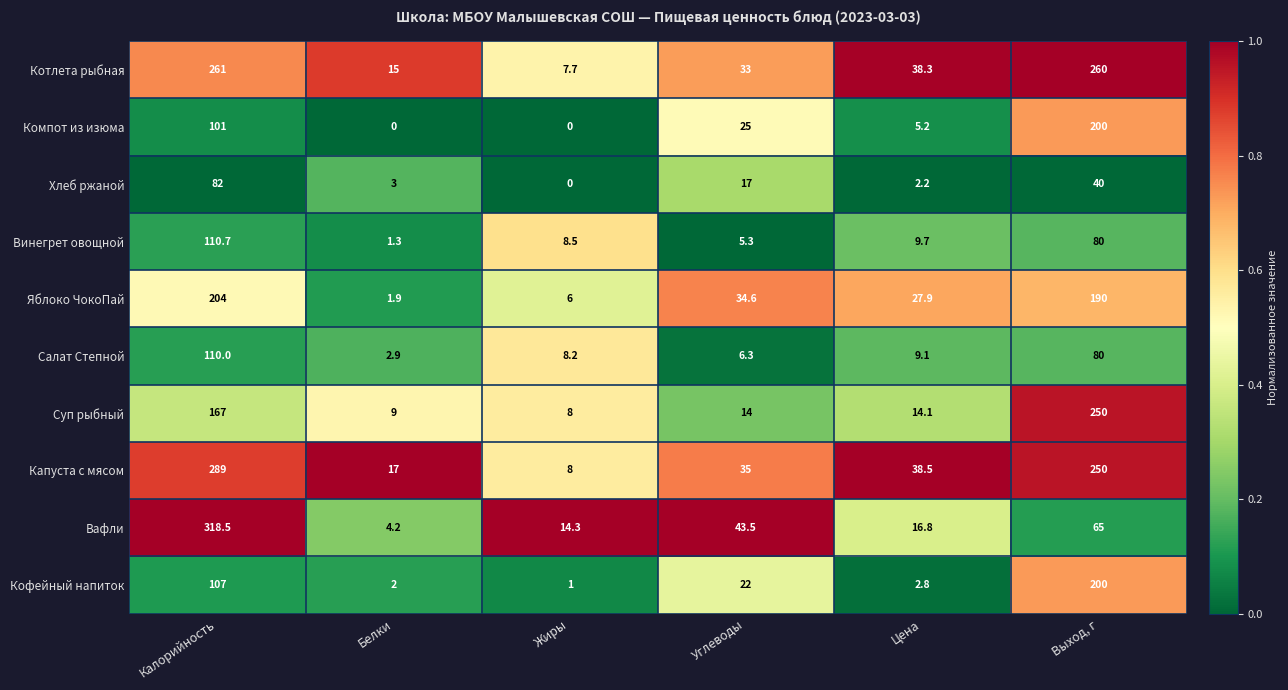

Which series has the largest total across all categories?

Капуста с мясом